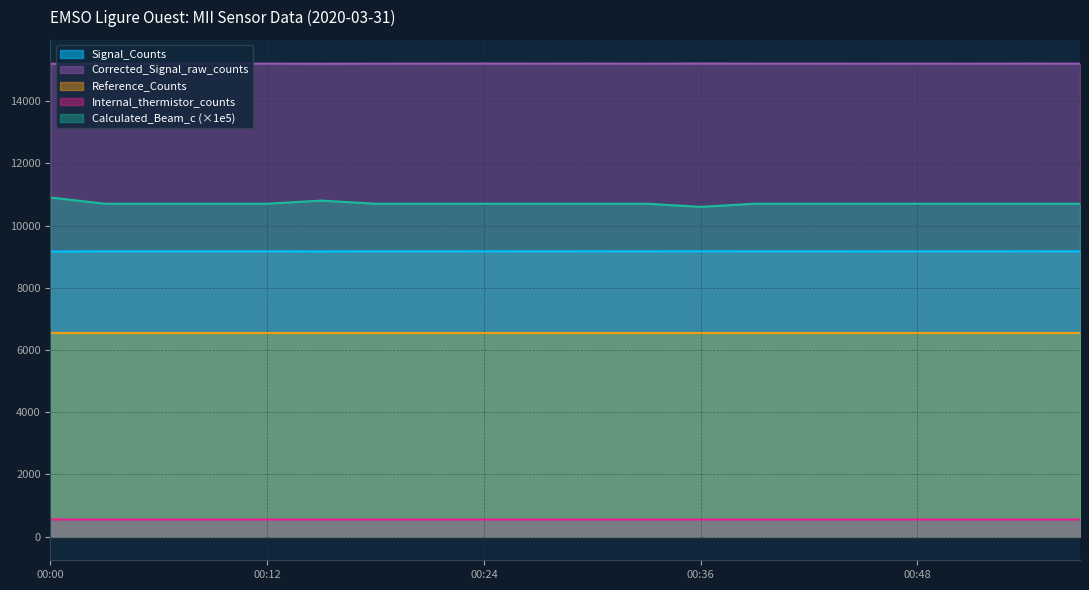

Rank the series by their maximum value, from lowest to highest.

Internal_thermistor_counts, Reference_Counts, Signal_Counts, Calculated_Beam_c (×1e5), Corrected_Signal_raw_counts